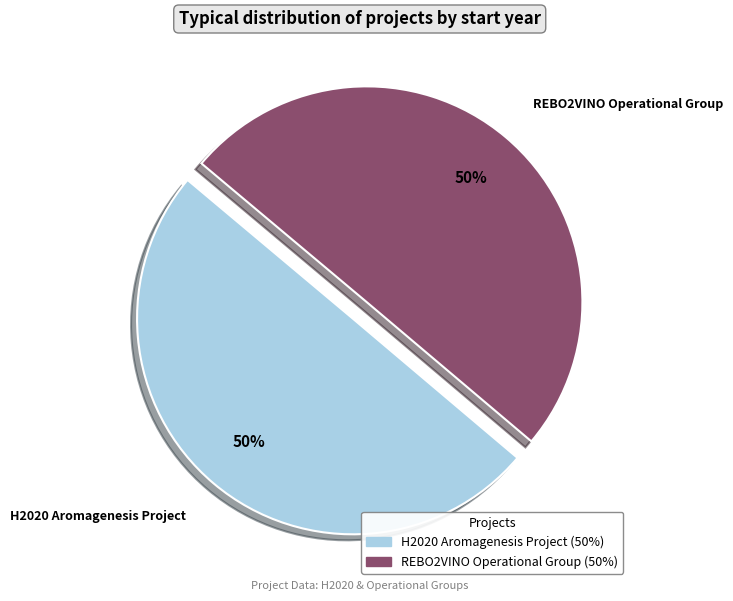

True or false: H2020 Aromagenesis Project accounts for 55% of the total.

False